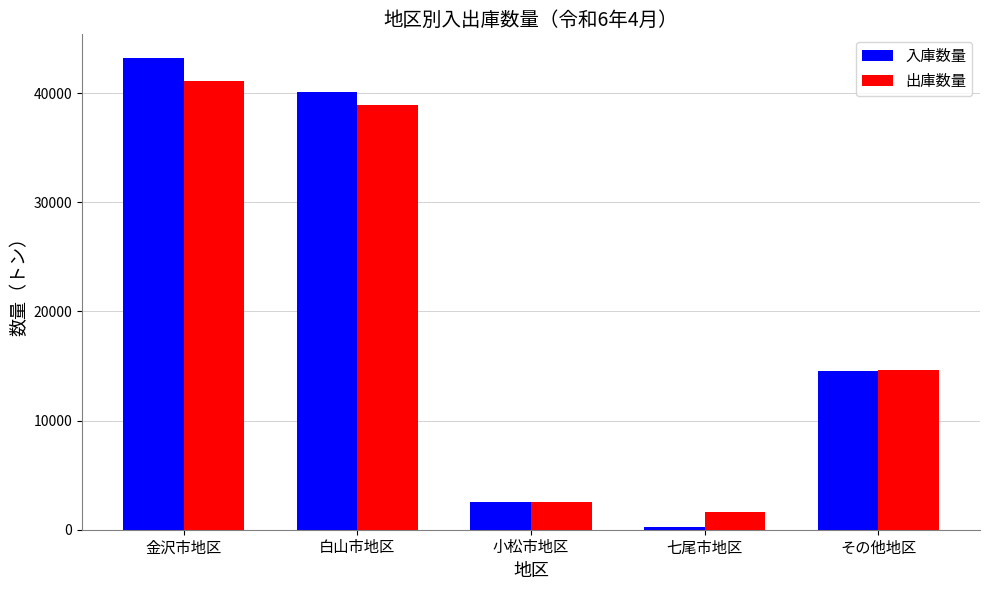

What is the approximate value of 入庫数量 at 七尾市地区?

240.0